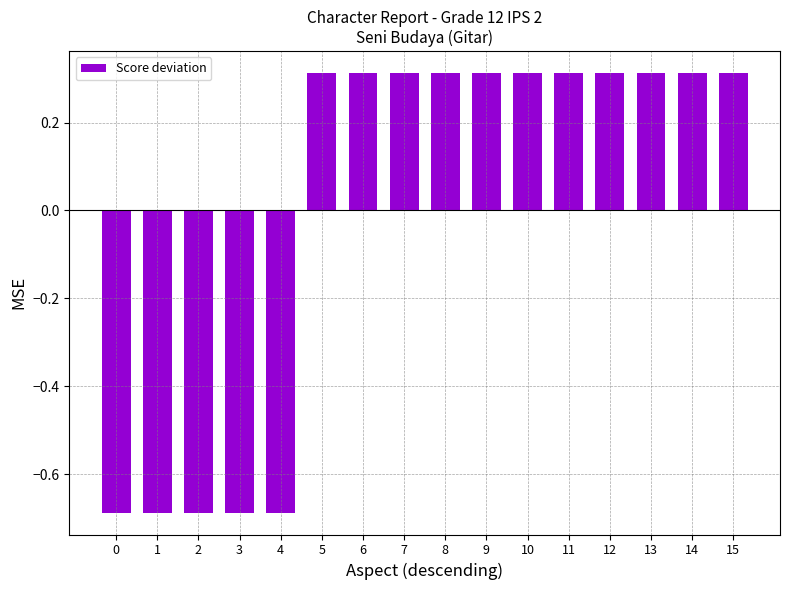

What is the sum of the values at 2 and 1?

-1.4